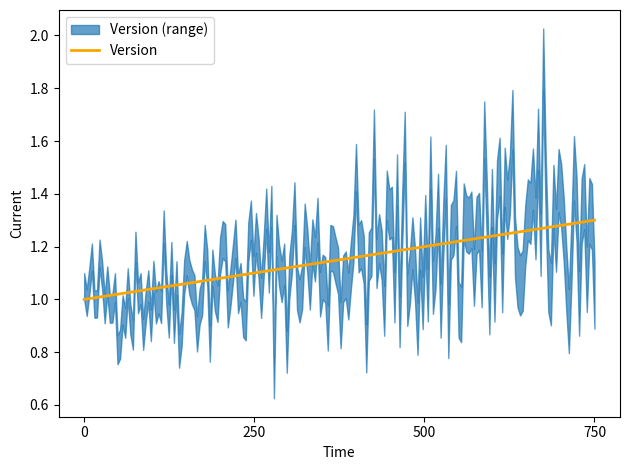

True or false: the data has more than 0 interior local peaks.

False